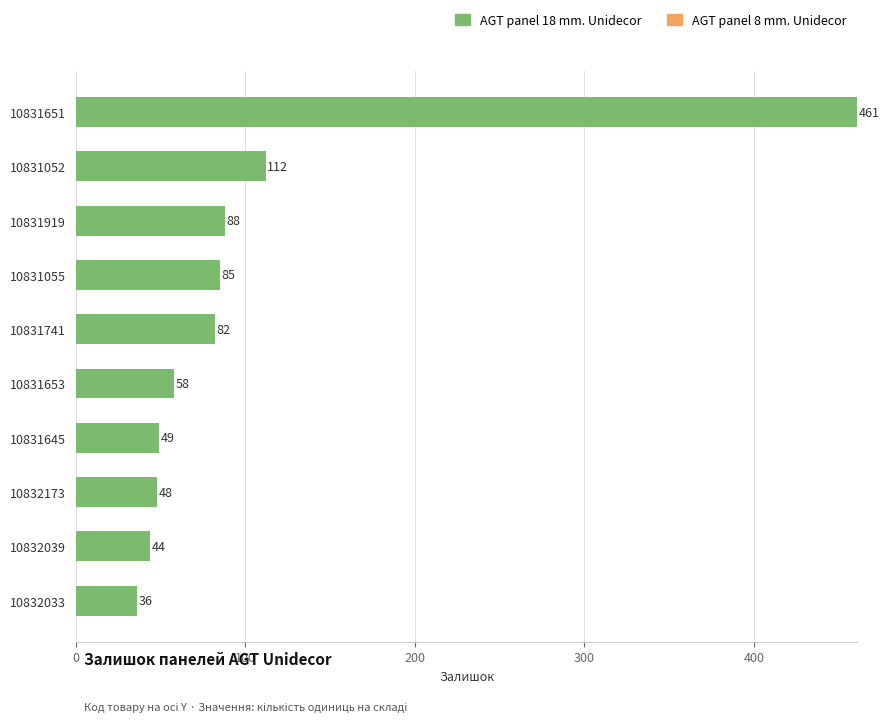

The value at 10831741 is 82. True or false?

True